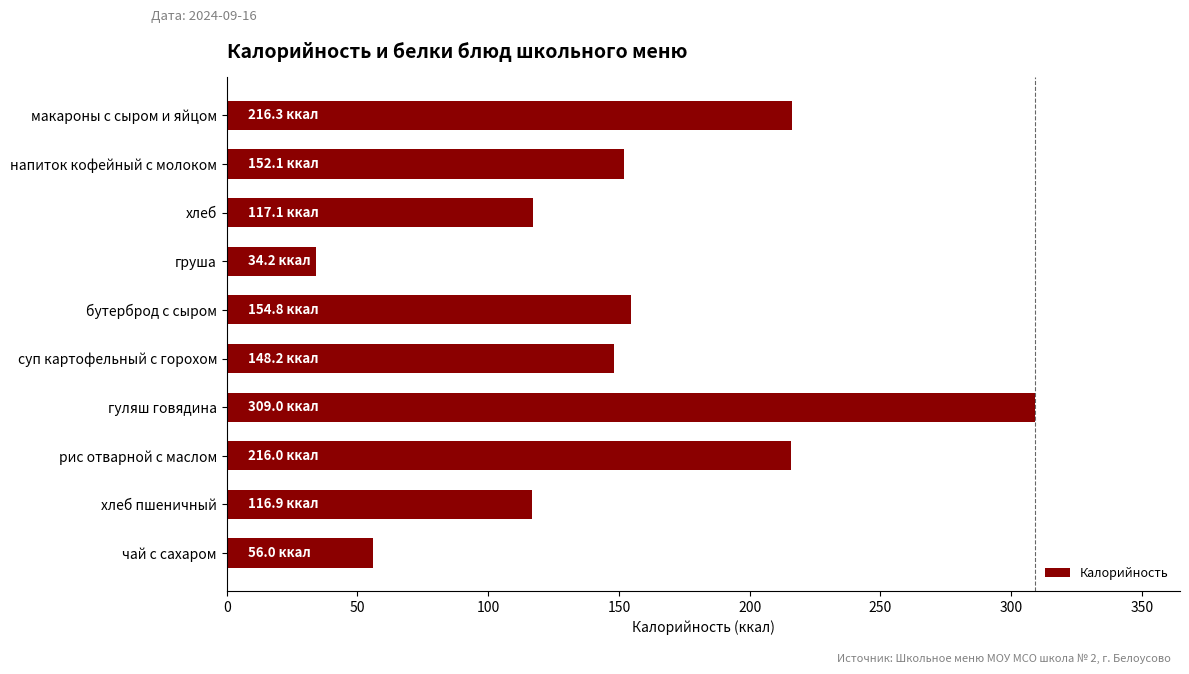

What is the smallest value displayed?

34.2